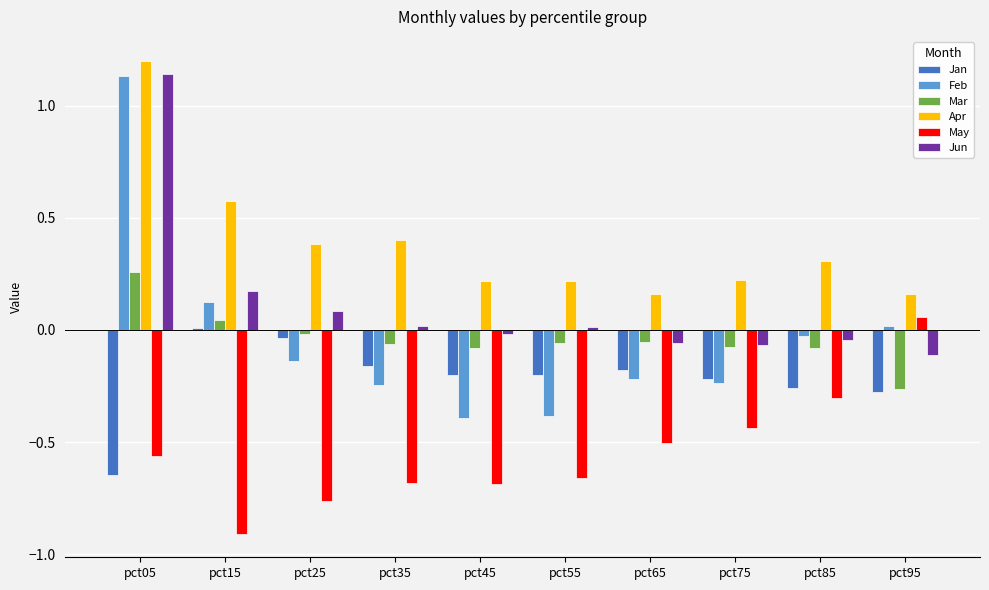

The Jun series shows 0.2 at pct15. True or false?

True